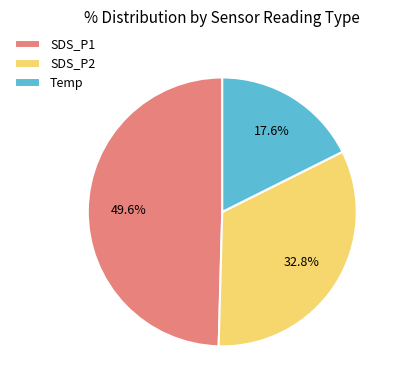

What is the ratio of the value at Temp to the value at SDS_P1?

0.4